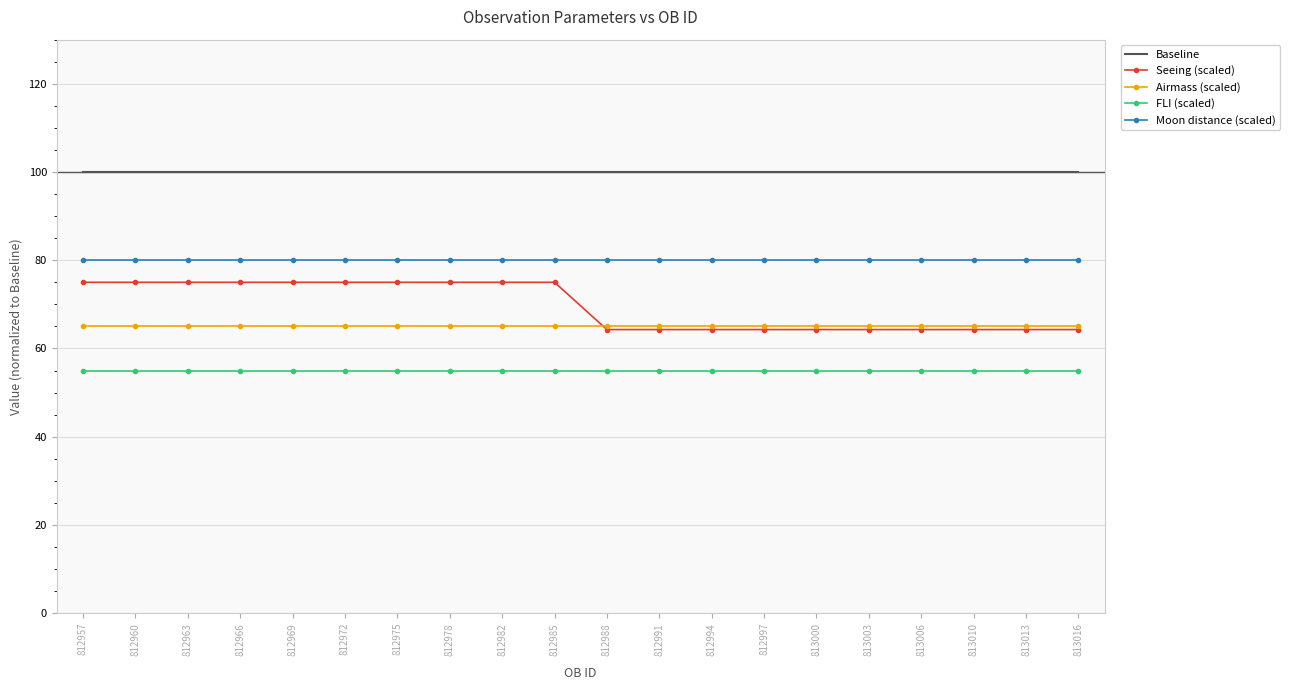

At 812969, list the series in order from largest to smallest.

Baseline, Moon distance (scaled), Seeing (scaled), Airmass (scaled), FLI (scaled)